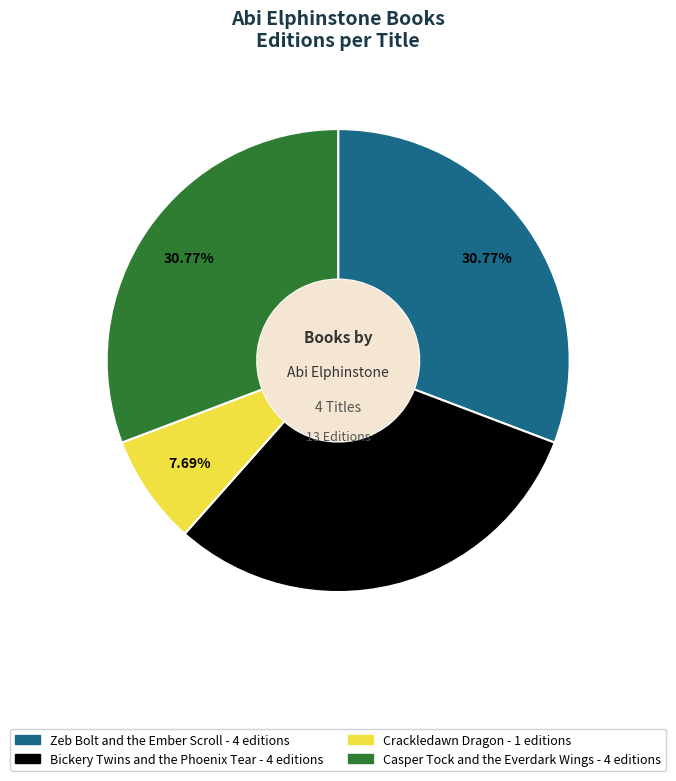

To the nearest percent, what is the average slice percentage?

25%